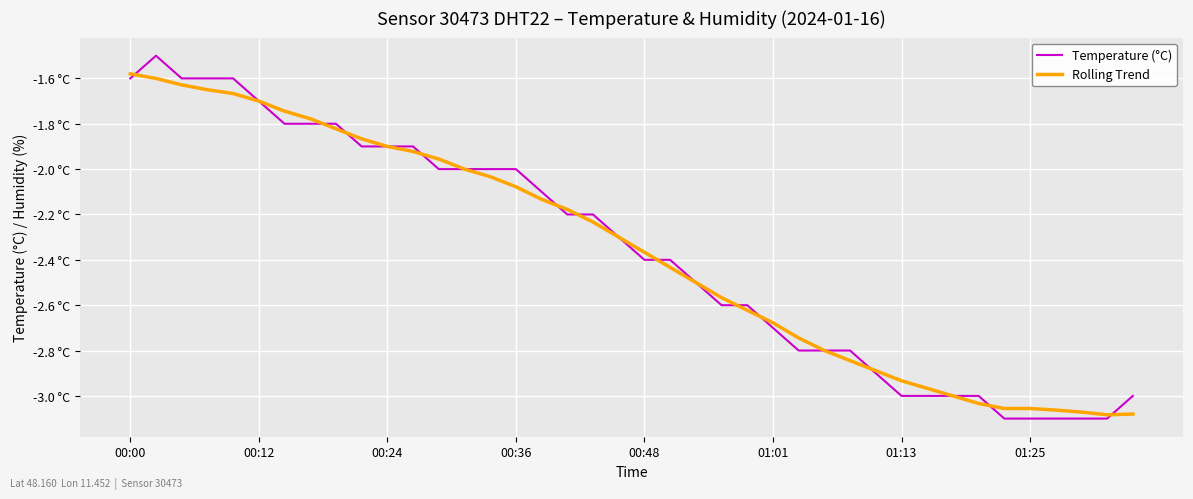

Is this an area chart (filled region under the line)?

No